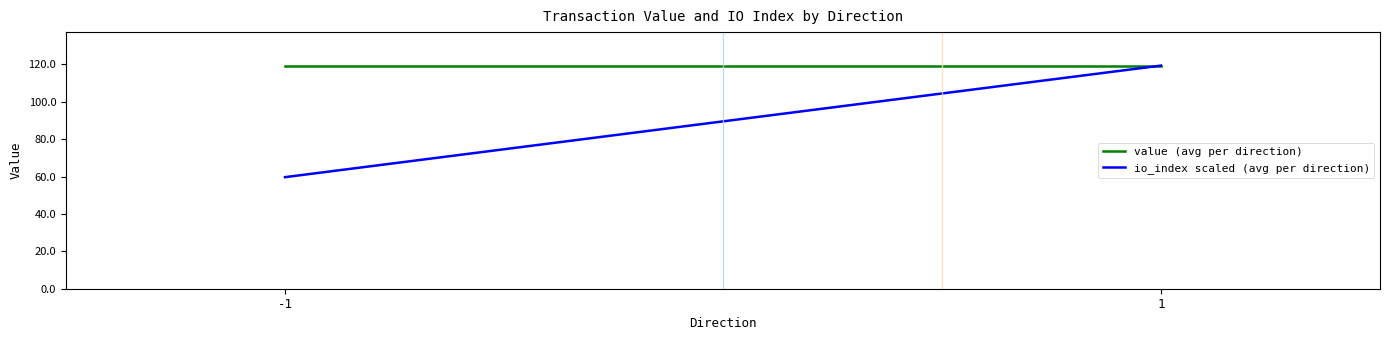

Read the value (avg per direction) value at 1.

119.3